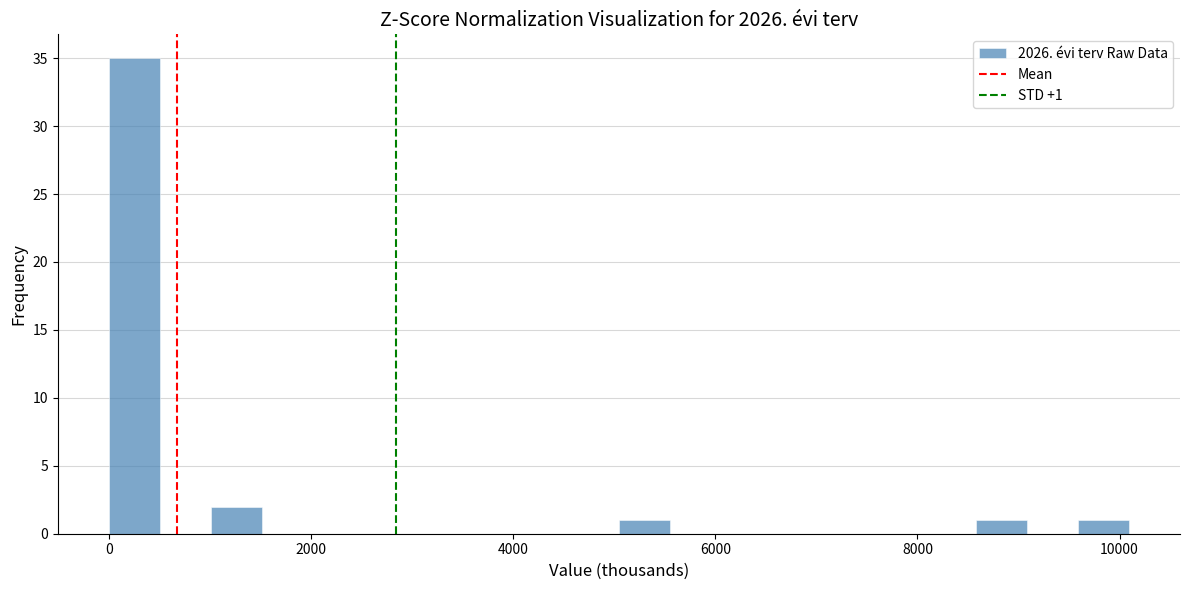

Read against the x-axis, roughly where is the centre of the tallest bar?

200